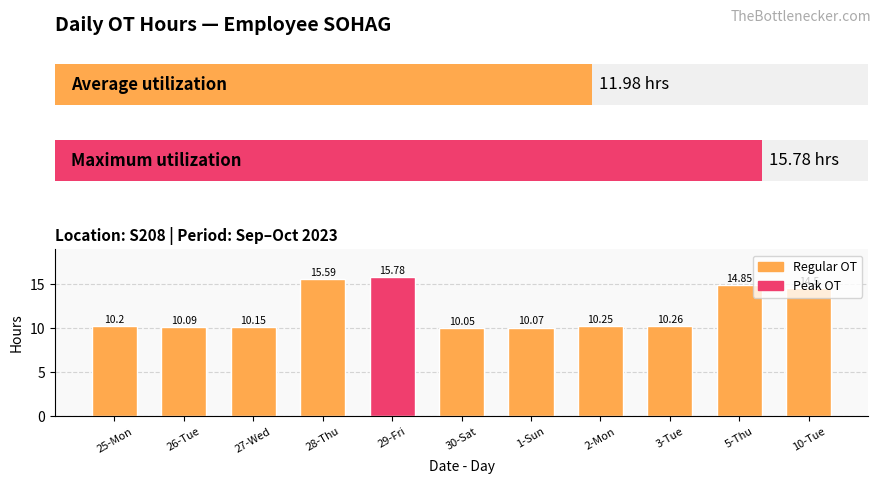

The value at 30-Sat is 5.4. True or false?

False